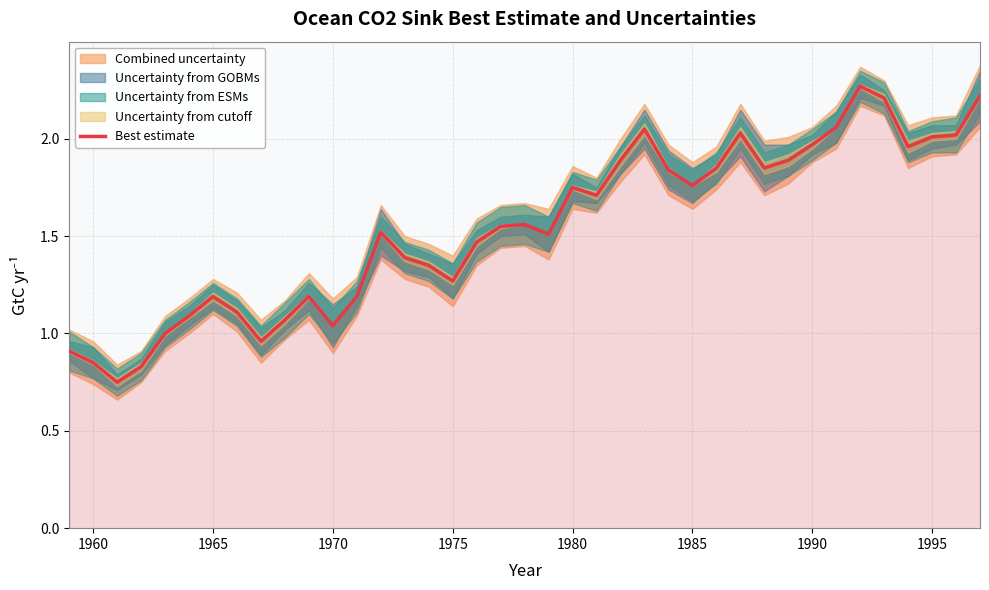

Is it true that Best estimate equals 0.8 at 1975?

False